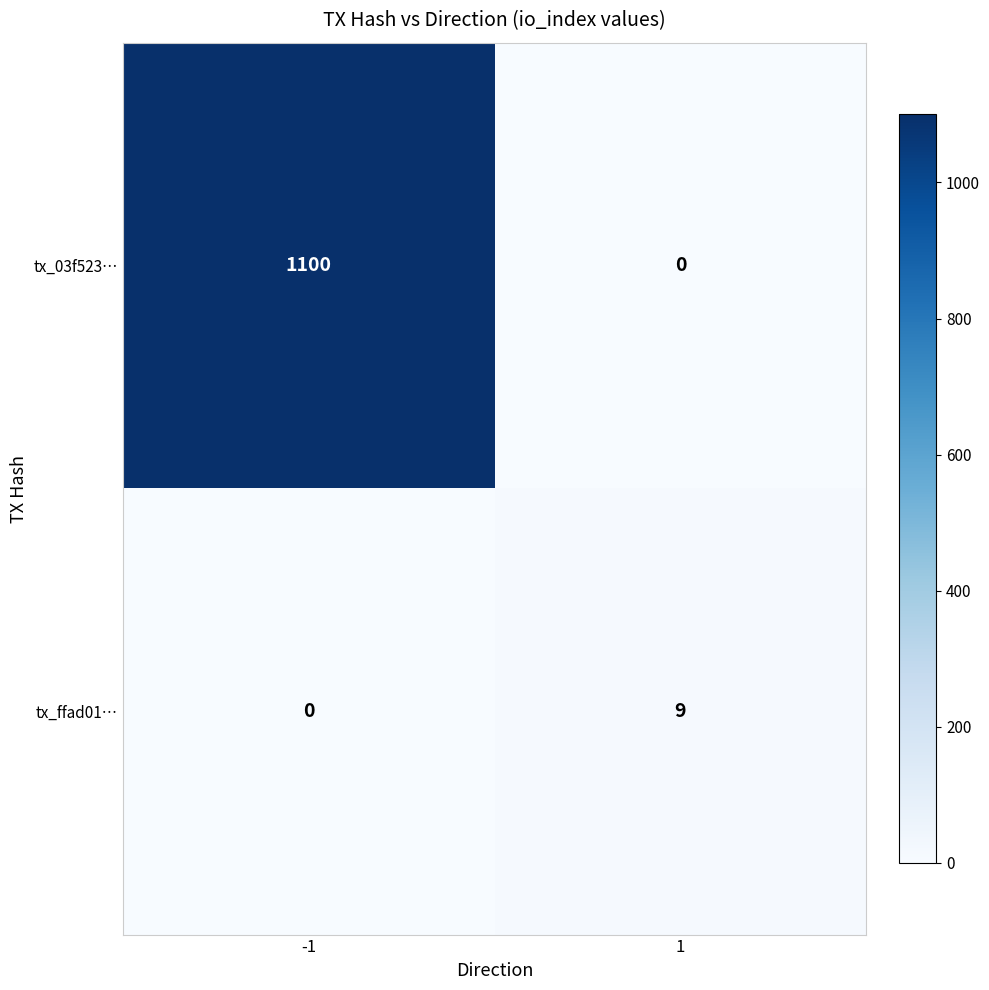

What is the total value across all series at 1?

9